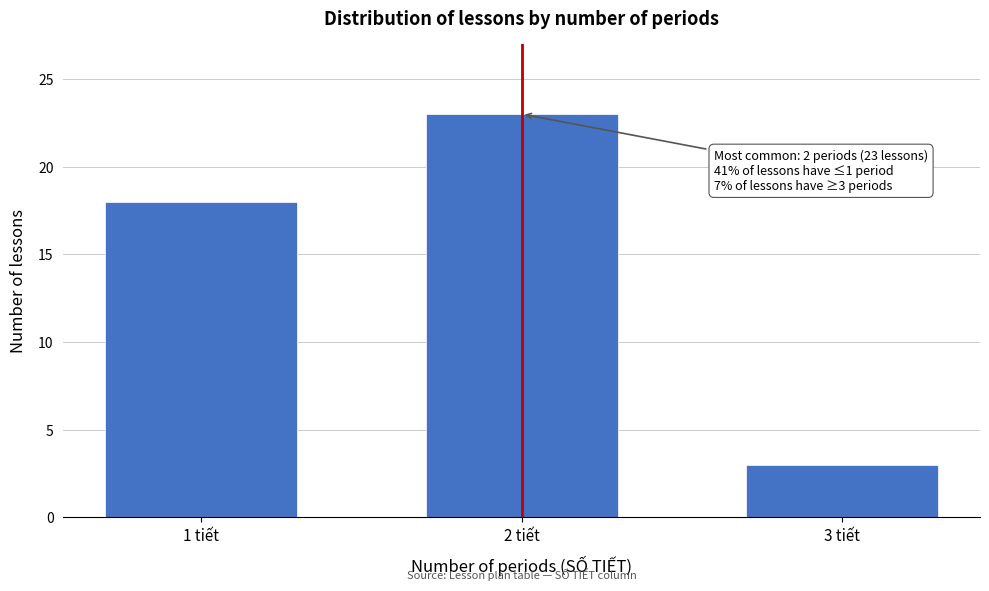

Reading left to right, what are all the values shown in this chart?

1 tiết=18	2 tiết=23	3 tiết=3